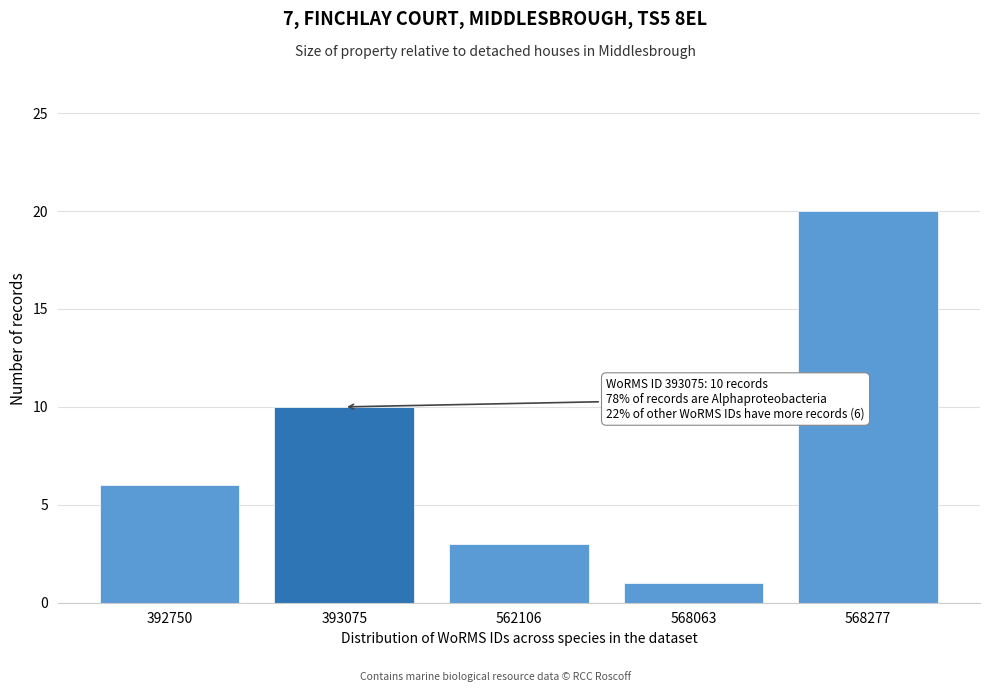

Reading left to right, list all the values displayed in this chart.

6	10	3	1	20